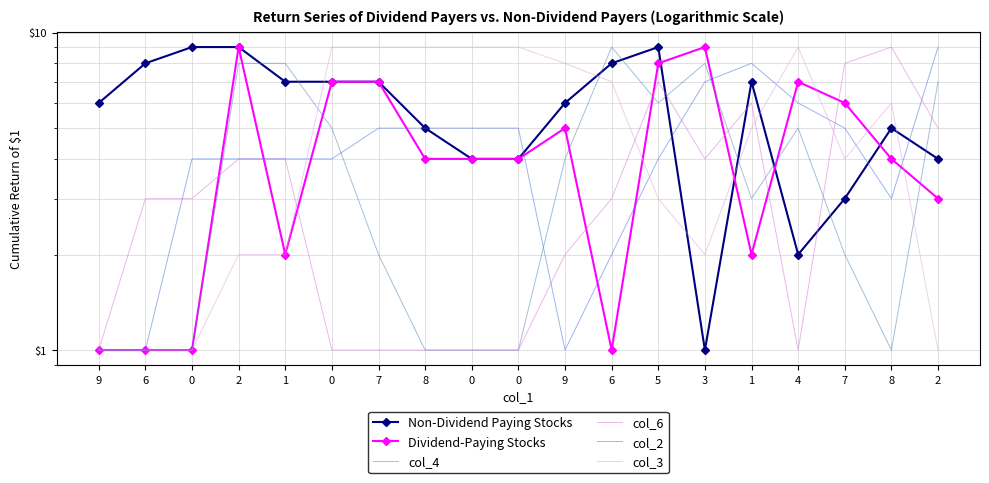

Reading right to left, list all the values displayed in this chart.

Non-Dividend Paying Stocks: 2=4	8=5	7=3	4=2	1=7	3=1	5=9	6=8	9=6	0=4	0=4	8=5	7=7	0=7	1=7	2=9	0=9	6=8	9=6
Dividend-Paying Stocks: 2=3	8=4	7=6	4=7	1=2	3=9	5=8	6=1	9=5	0=4	0=4	8=4	7=7	0=7	1=2	2=9	0=1	6=1	9=1
col_4: 2=7	8=1	7=2	4=5	1=3	3=8	5=6	6=9	9=4	0=1	0=1	8=1	7=2	0=5	1=8	2=8	0=1	6=1	9=1
col_6: 2=5	8=9	7=8	4=1	1=6	3=4	5=7	6=3	9=2	0=1	0=1	8=1	7=1	0=1	1=4	2=4	0=3	6=3	9=1
col_2: 2=9	8=3	7=5	4=6	1=8	3=7	5=4	6=2	9=1	0=5	0=5	8=5	7=5	0=4	1=4	2=4	0=4	6=1	9=1
col_3: 2=1	8=6	7=4	4=9	1=5	3=2	5=3	6=7	9=8	0=9	0=9	8=9	7=9	0=9	1=2	2=2	0=1	6=1	9=1